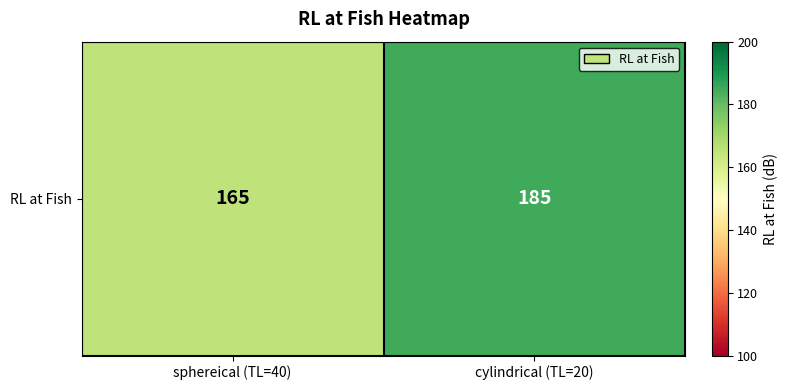

What is the average value?

175